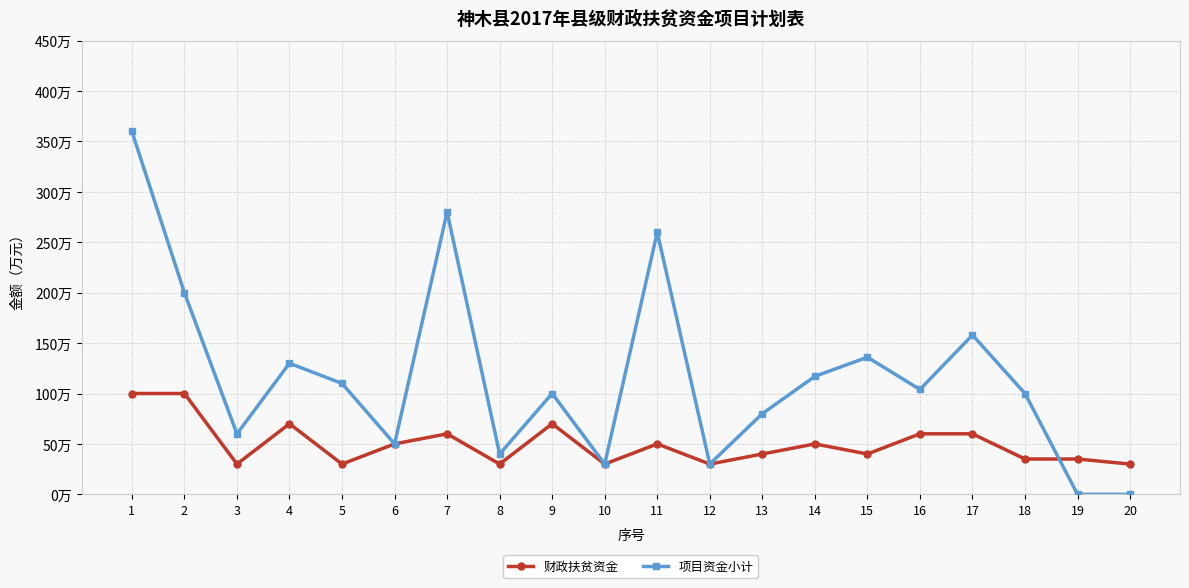

Which series has the largest range (max minus min)?

项目资金小计